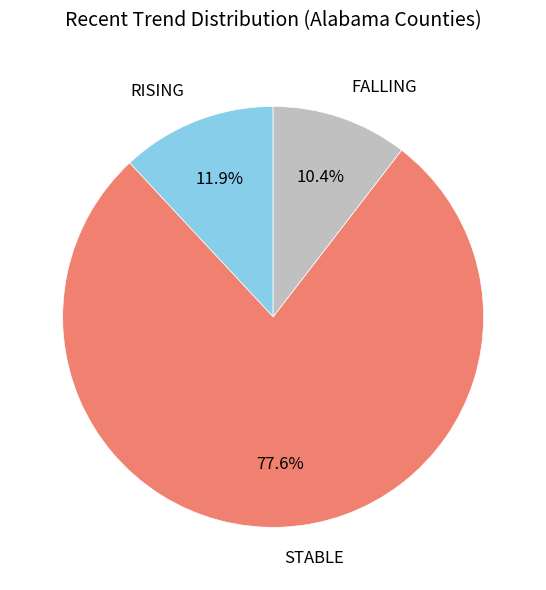

How many slices are in this pie chart?

3